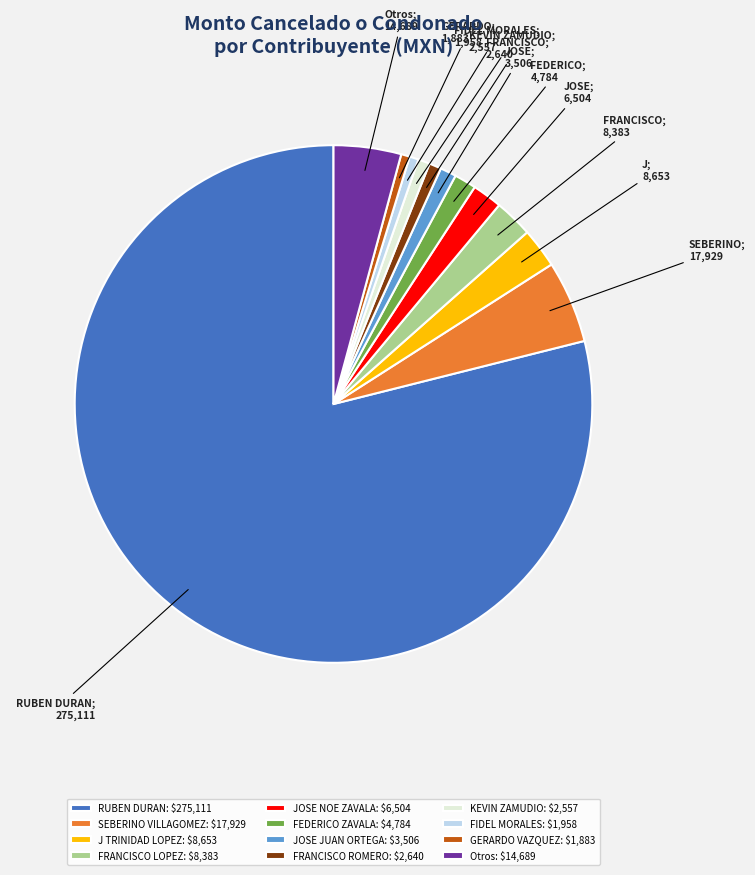

What is the largest slice in the pie chart?

RUBEN DURAN: $275,111